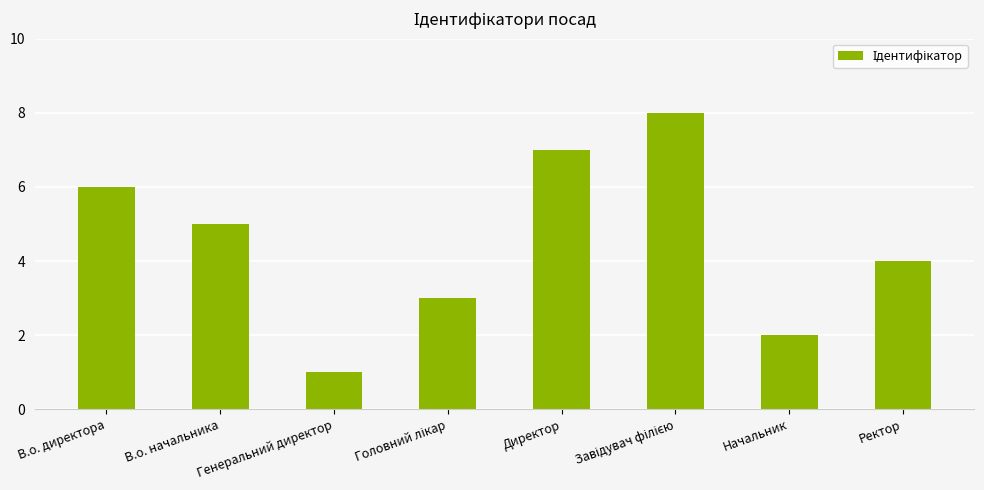

What is the change in value from Директор to Ректор?

-3